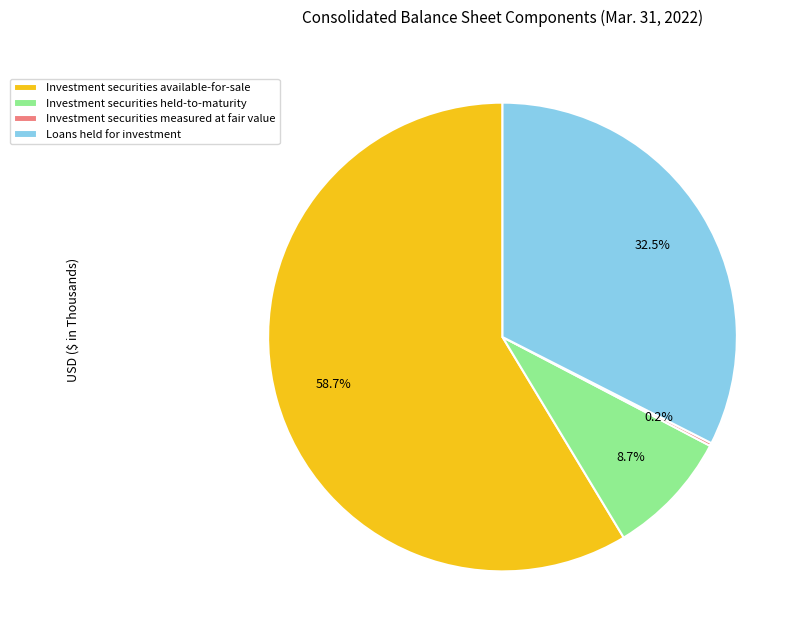

What is the ratio of the value at Investment securities available-for-sale to the value at Loans held for investment?

1.8